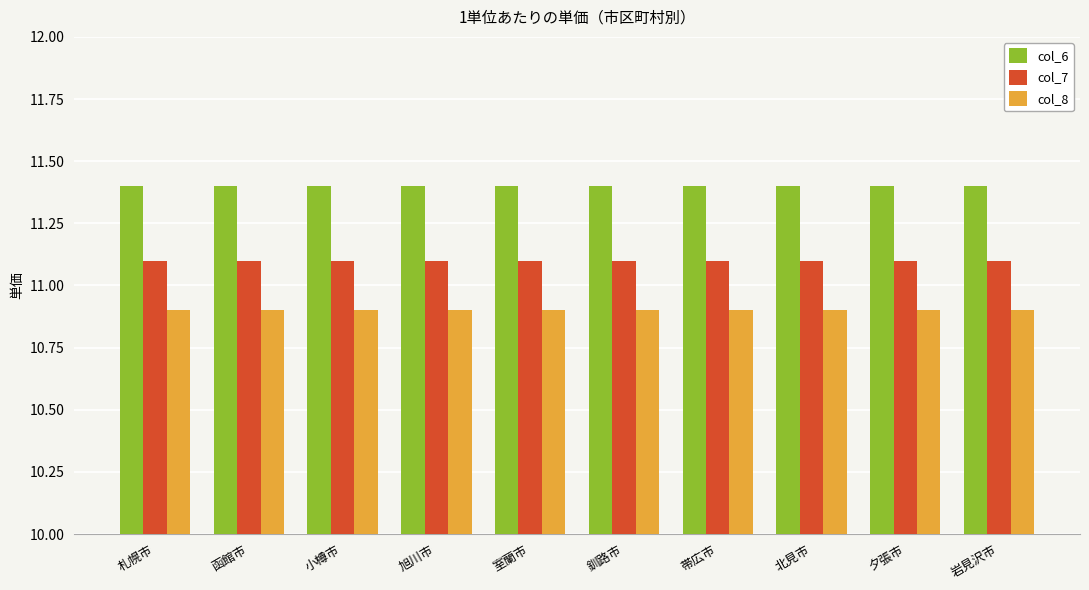

The value of col_8 at 室蘭市 is 6.4. True or false?

False